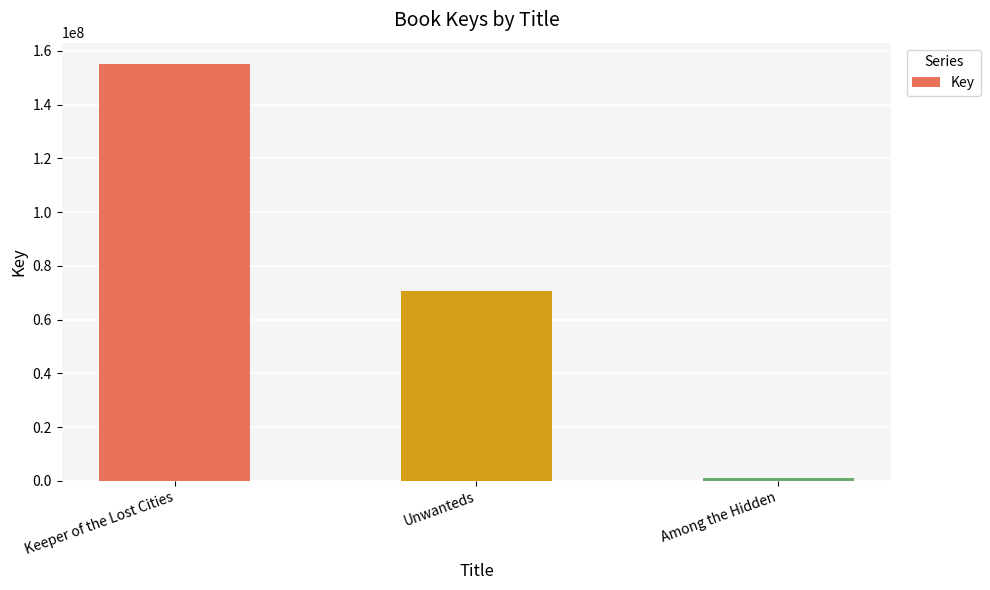

List the labels in order of value, smallest first.

Among the Hidden, Unwanteds, Keeper of the Lost Cities